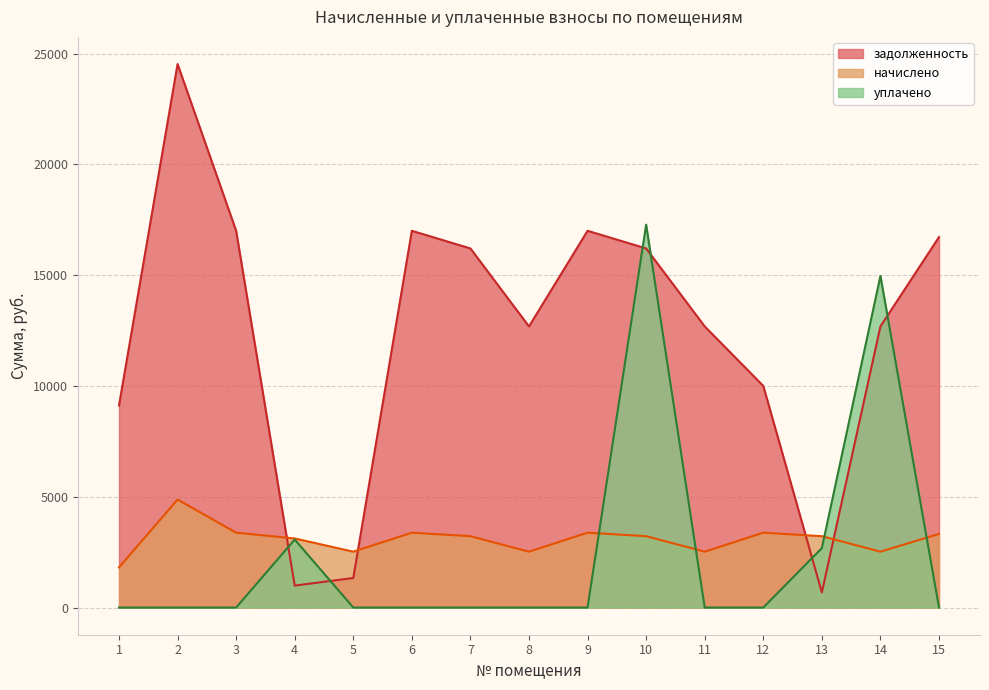

At which category does задолженность reach its first local valley?

4